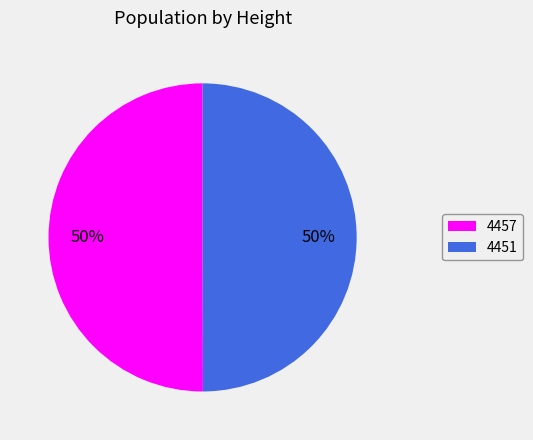

Approximately how many times larger is the value at 4451 compared to 4457?

1.0